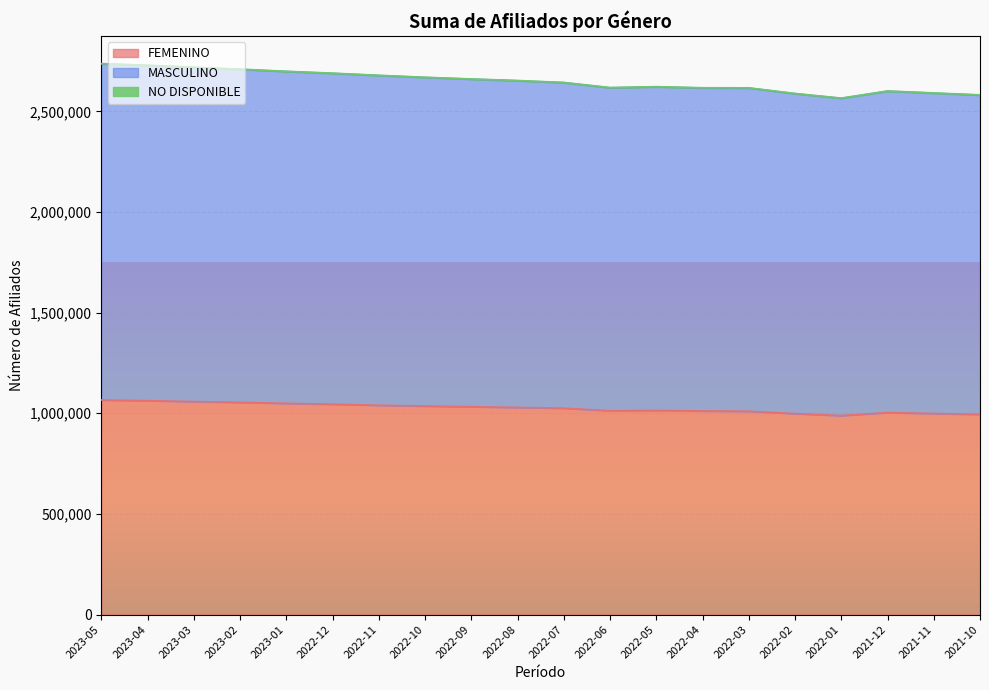

What is the value of the MASCULINO point at the 19th from the left?

2591490